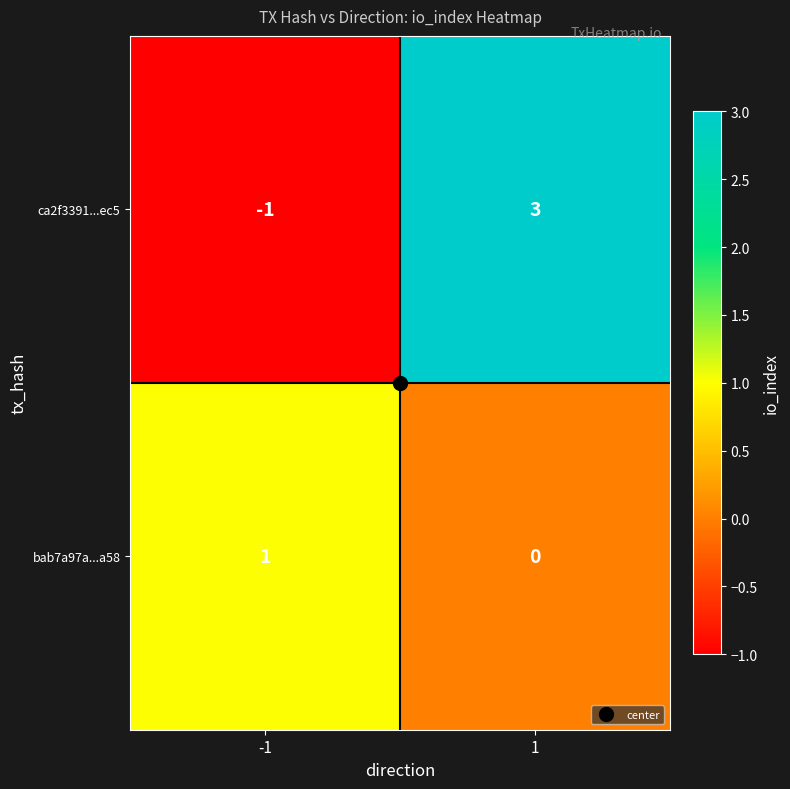

Is it true that ca2f3391...ec5 equals 3 at 1?

True